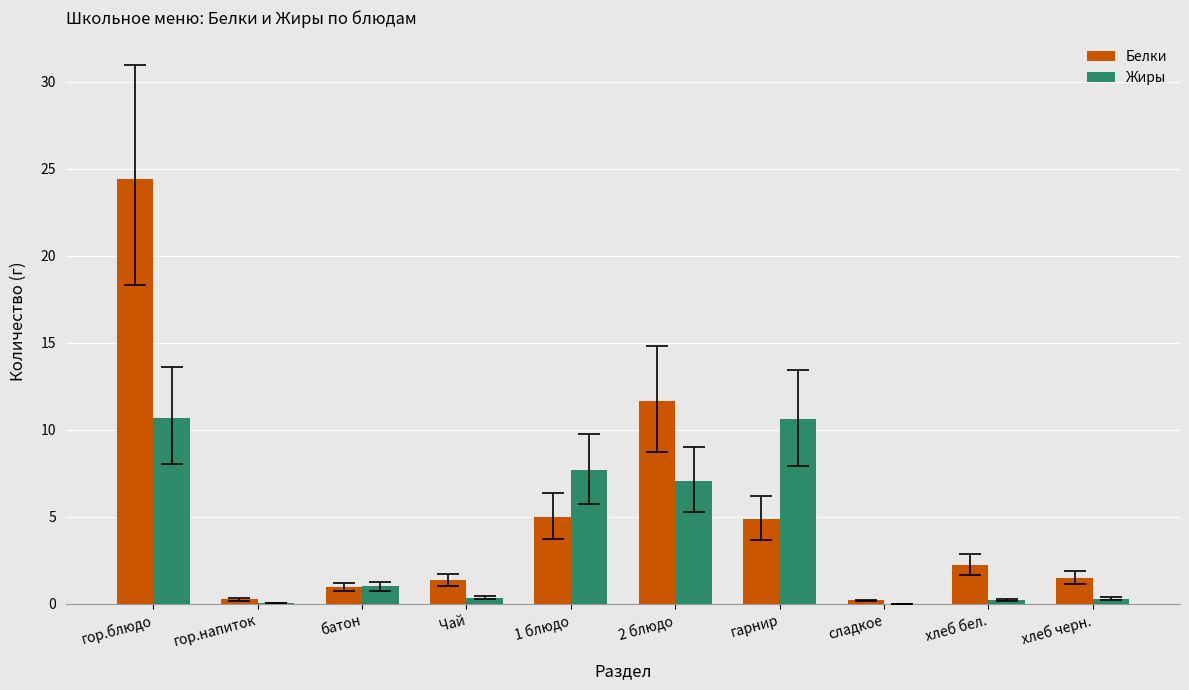

What value does the Белки series have at 2 блюдо?

11.7